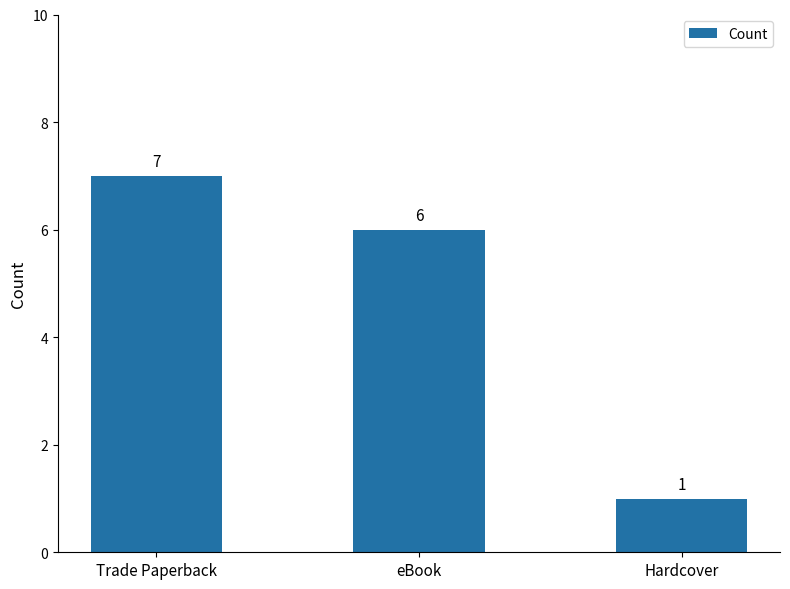

Which label corresponds to the smallest value in the chart?

Hardcover